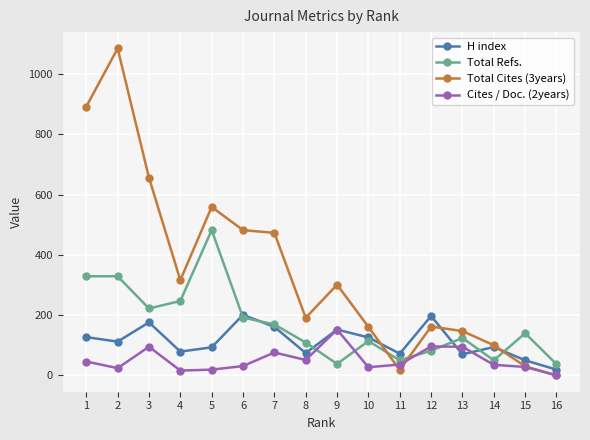

Where do Cites / Doc. (2years) and Total Refs. first cross each other?

8 and 9